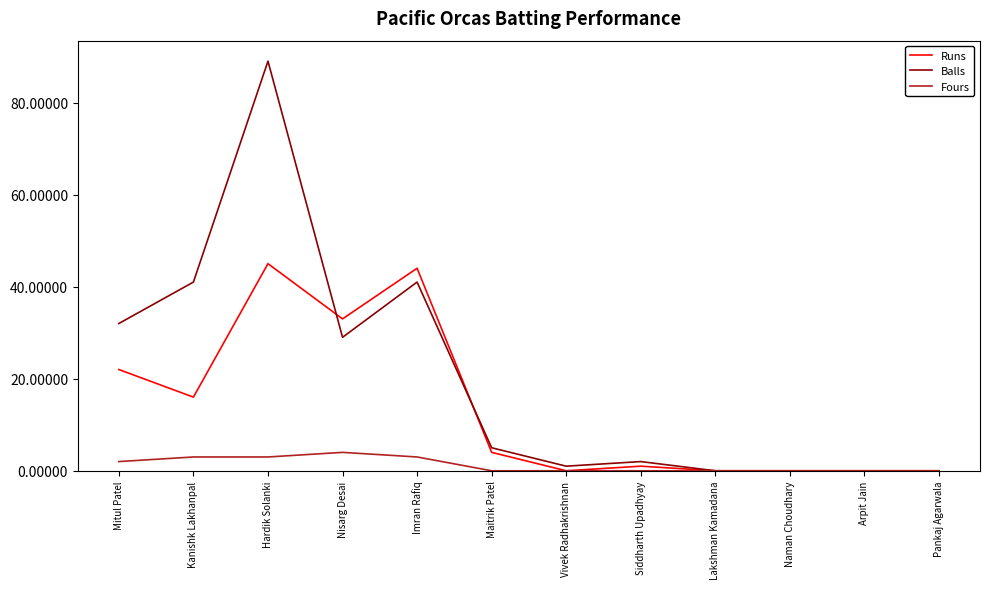

Reading left to right, extract all data points from this chart.

Runs: 22	16	45	33	44	4	0	1	0	0	0	0
Balls: 32	41	89	29	41	5	1	2	0	0	0	0
Fours: 2	3	3	4	3	0	0	0	0	0	0	0